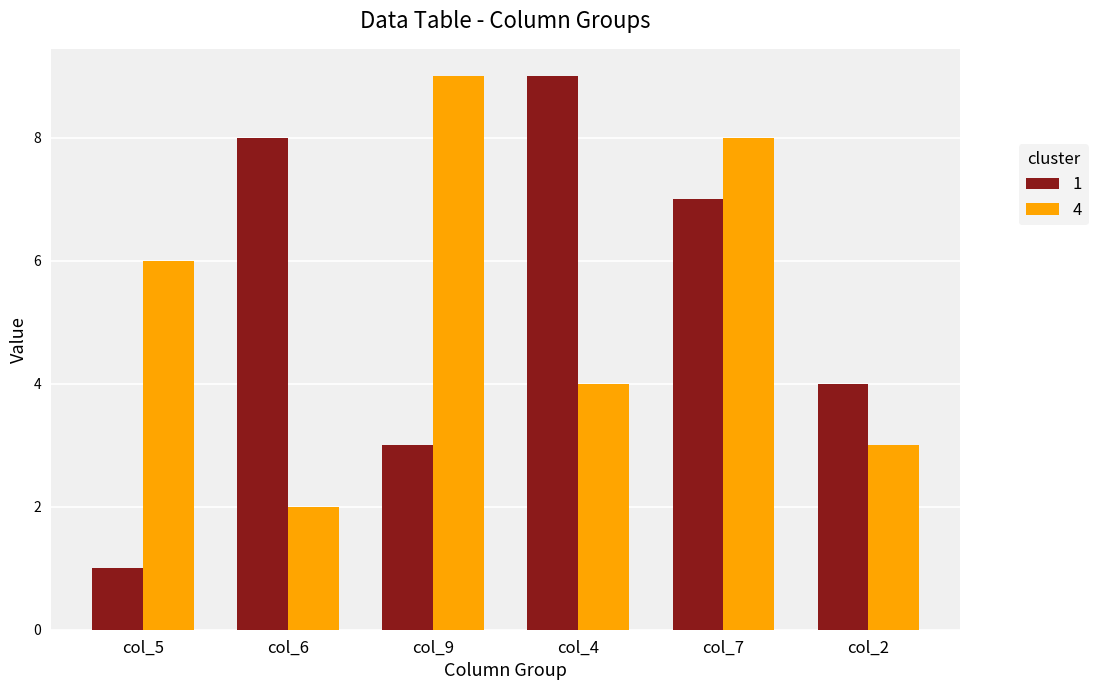

Is the value of 1 at col_2 greater than the value of 4 at col_2?

Yes